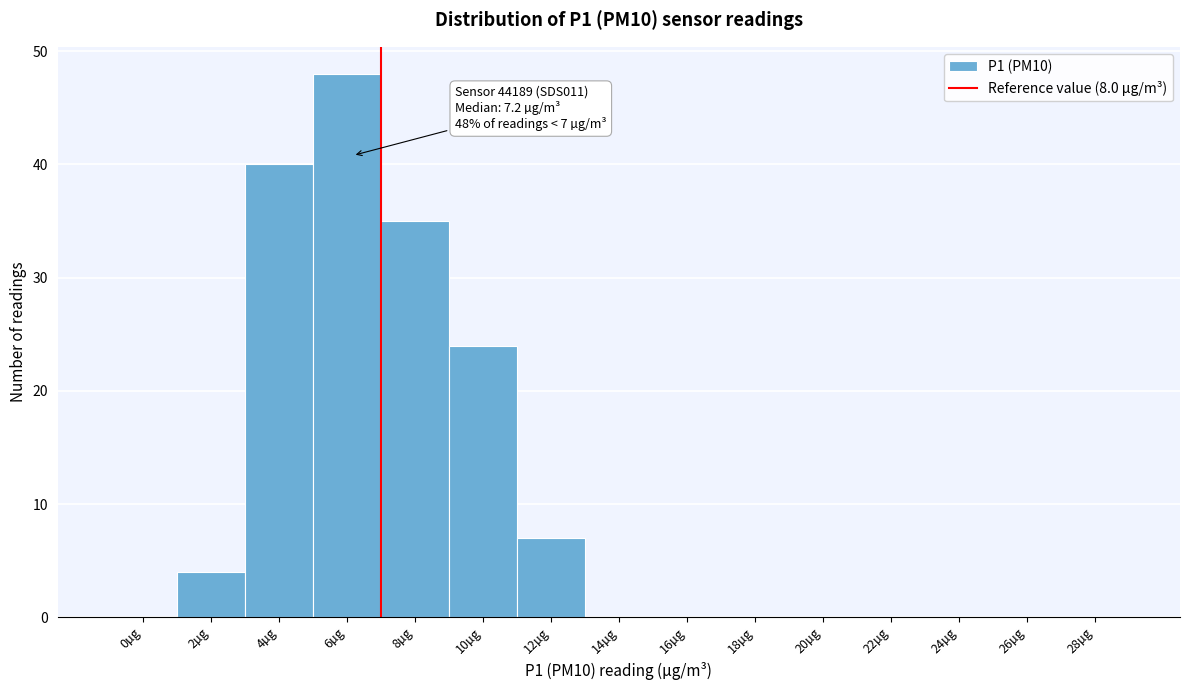

Reading left to right, list all the values displayed in this chart.

0µg=0	2µg=4	4µg=40	6µg=48	8µg=35	10µg=24	12µg=7	14µg=0	16µg=0	18µg=0	20µg=0	22µg=0	24µg=0	26µg=0	28µg=0